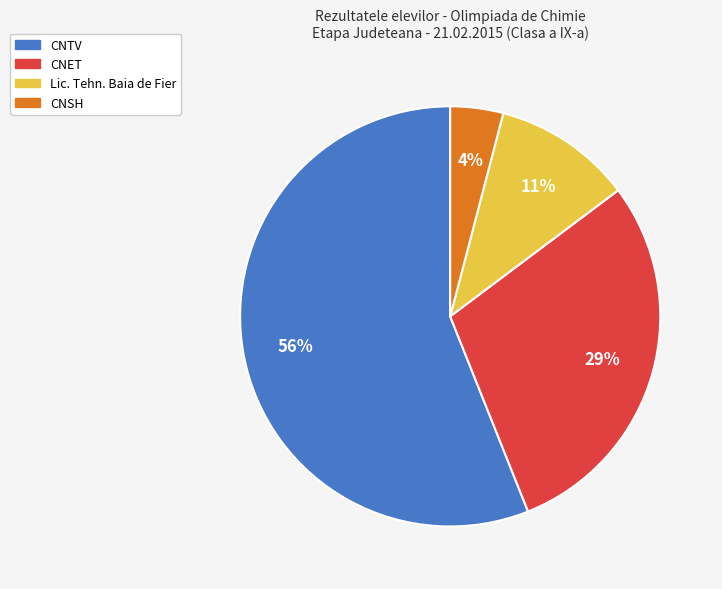

Does any single category account for the majority?

Yes